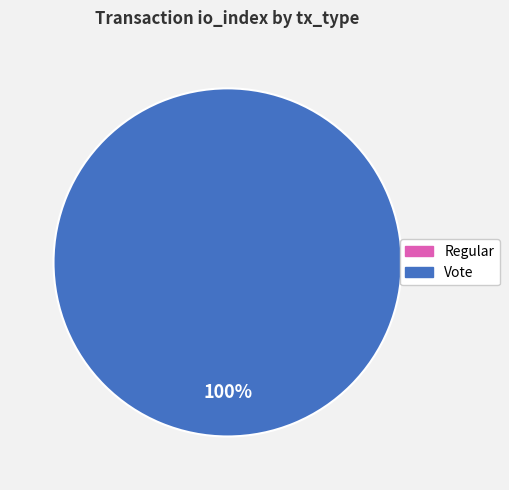

How many slices are in this pie chart?

2